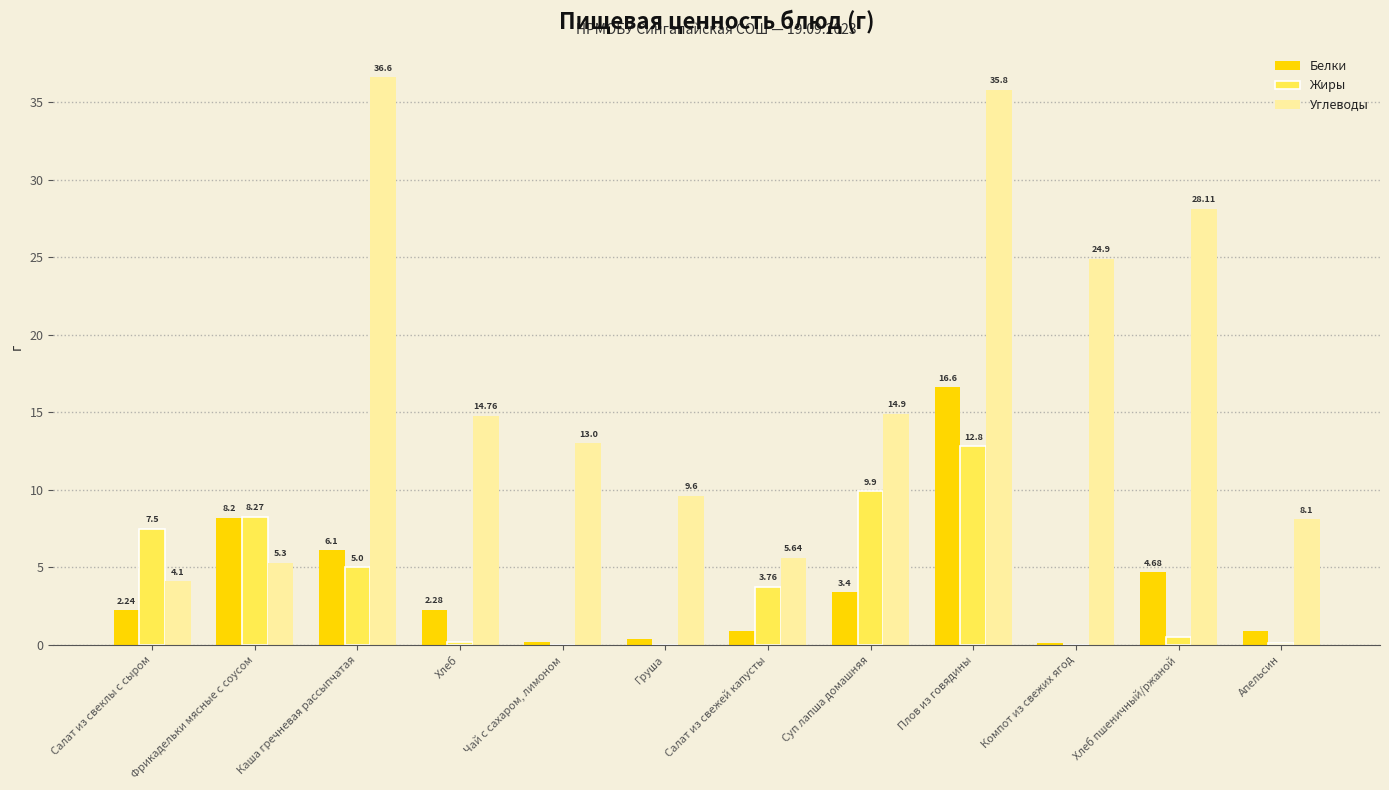

Is it true that Белки equals 22.6 at Плов из говядины?

False